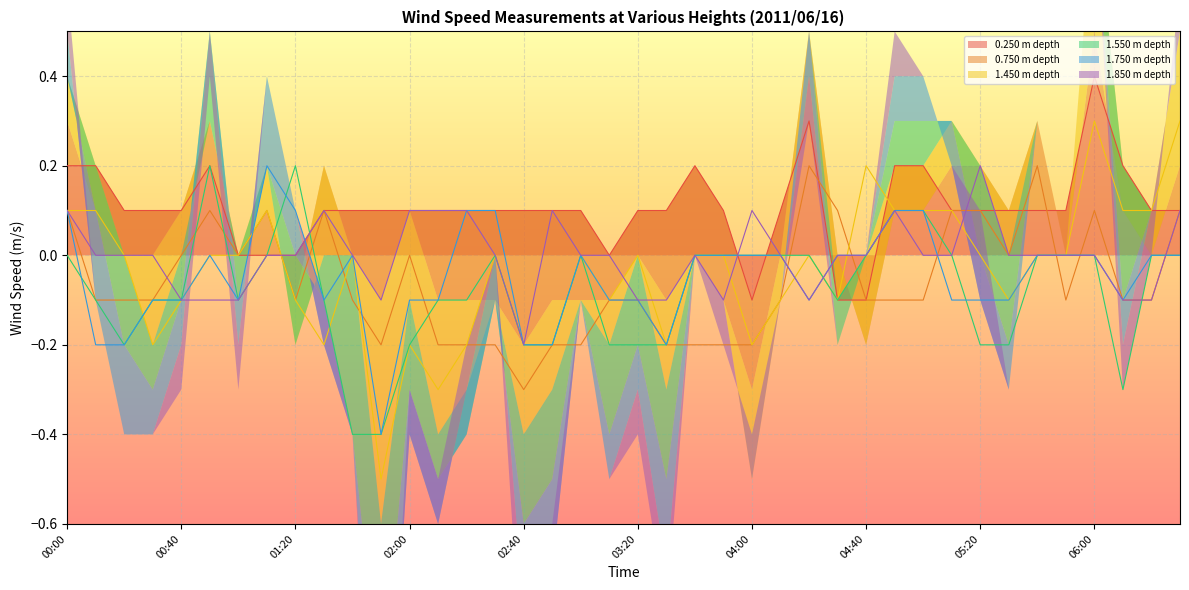

True or false: 1.450 and 0.250 cross at least once.

True